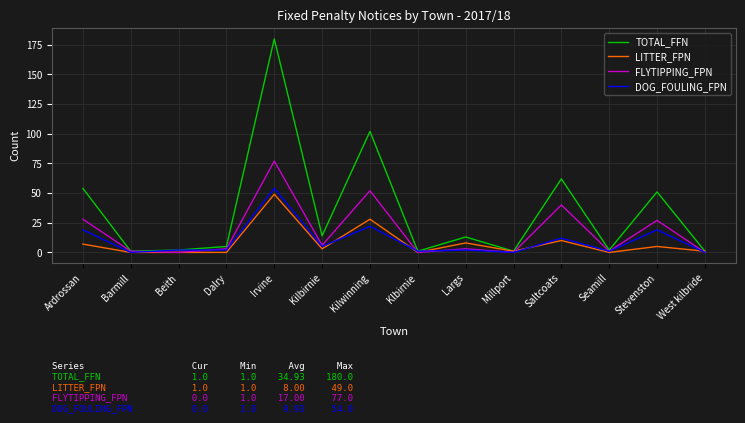

What is the maximum value shown in the chart?

180